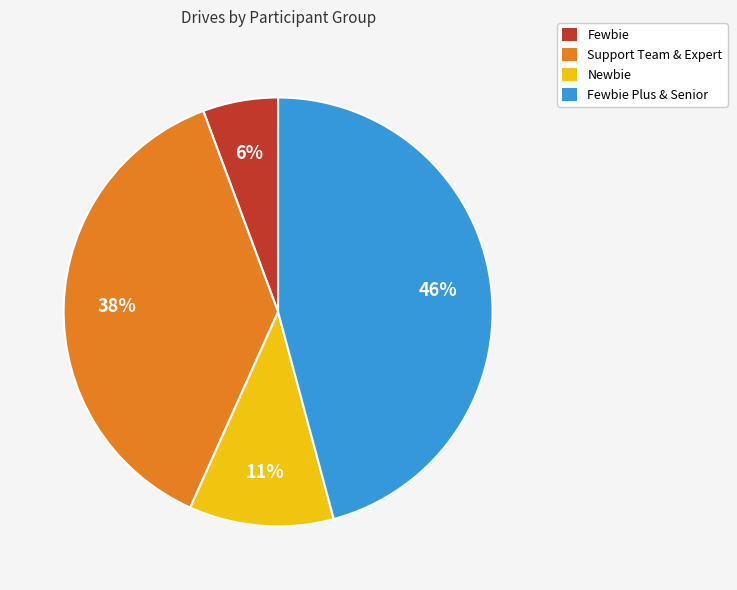

To the nearest percent, what is the difference between the largest and smallest slice percentages?

40%